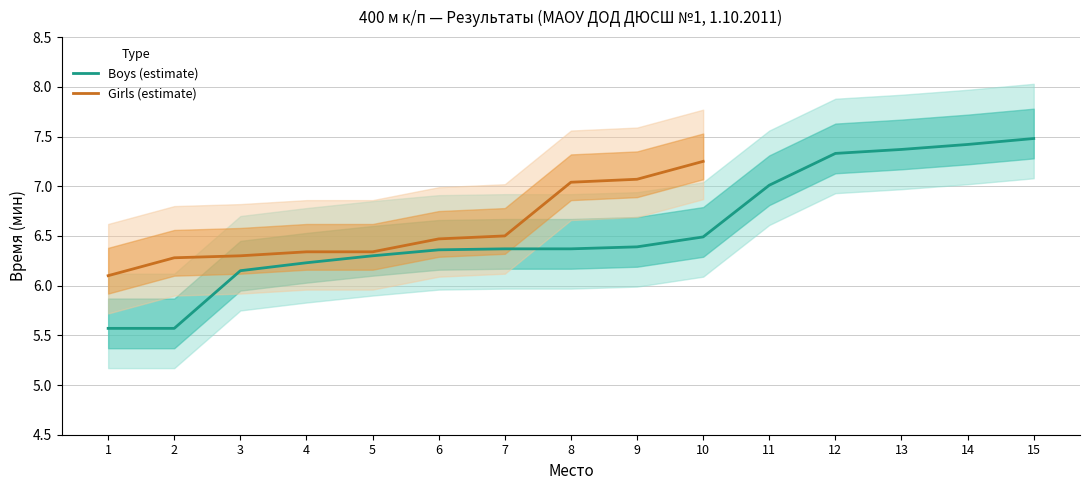

At which label does the data first exceed 6?

3